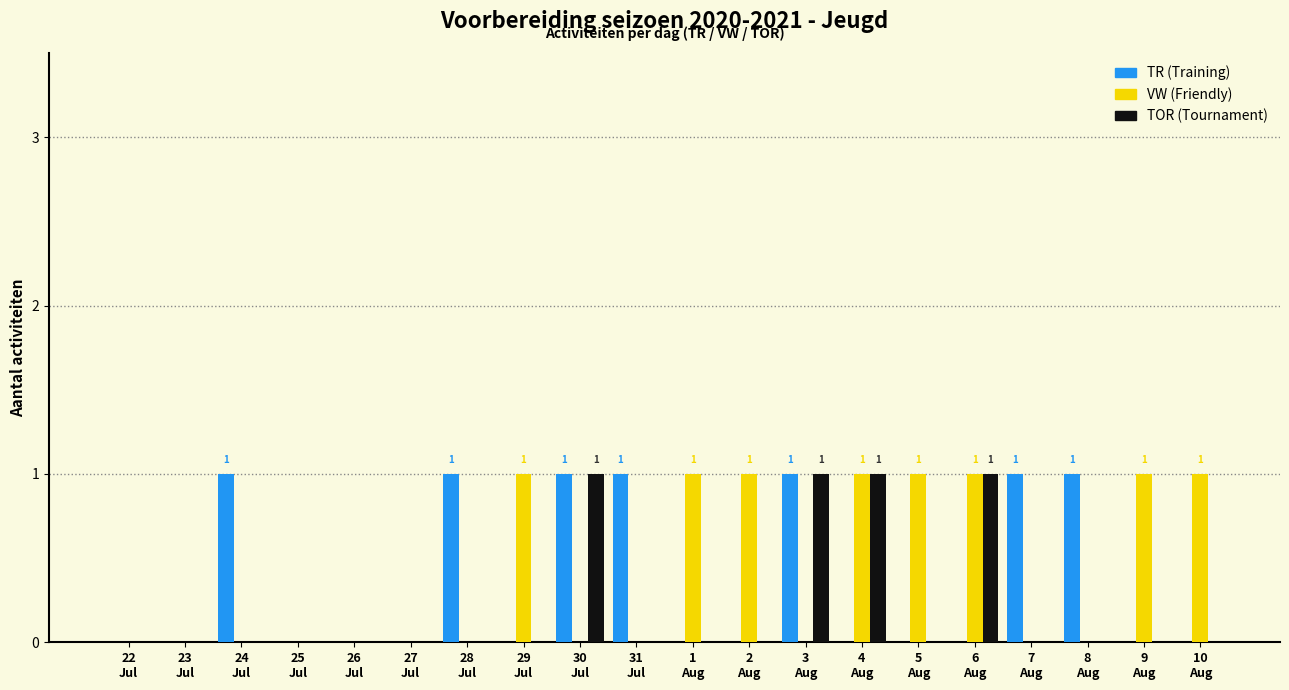

What is the sum of all TR (Training) values?

7